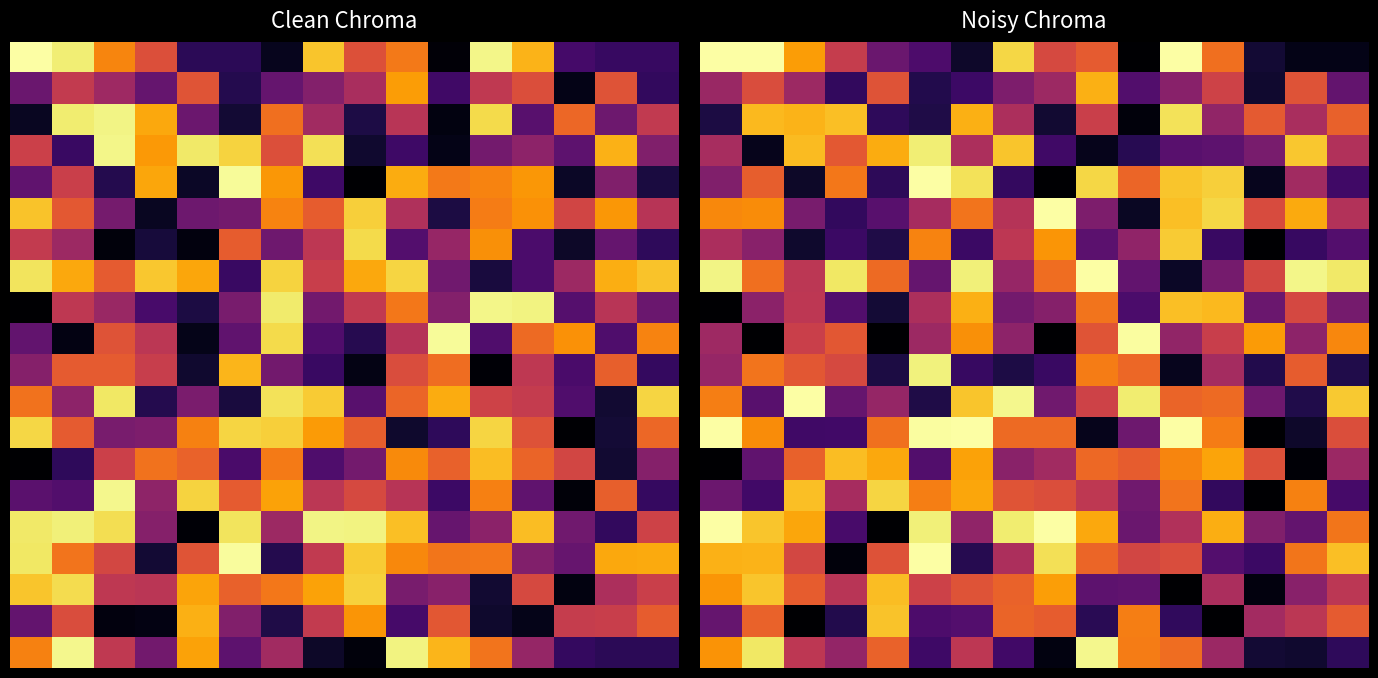

How many series are shown in this chart?

20